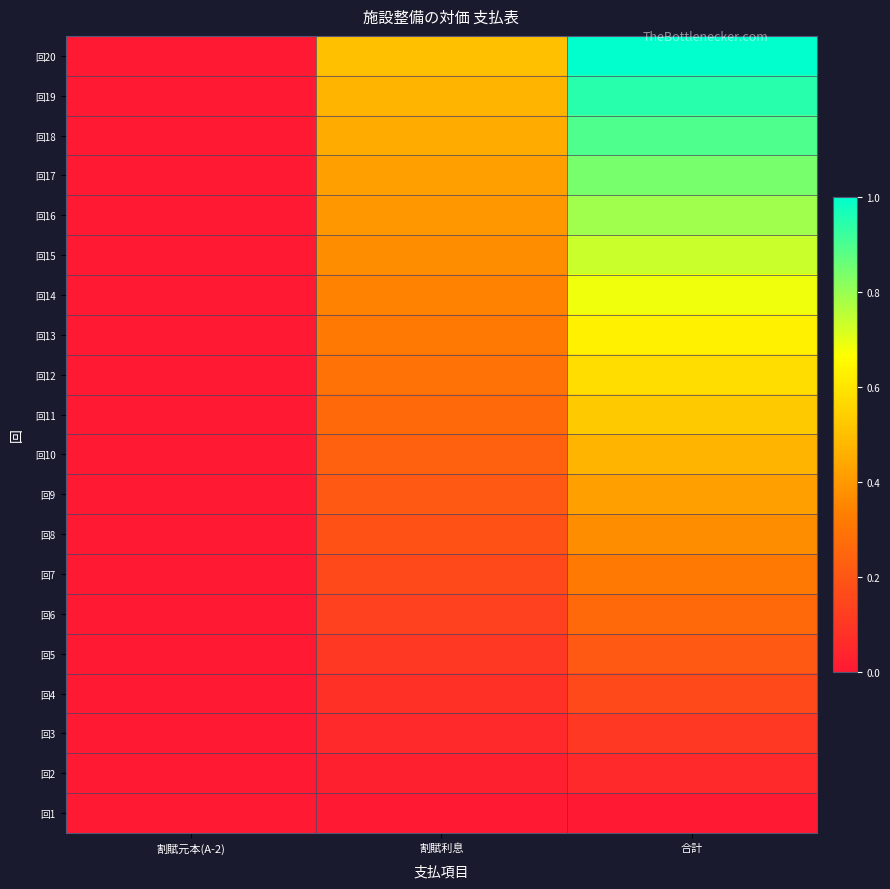

Reading right to left, transcribe all the data shown in this chart.

回1: 合計=0.0	割賦利息=0.0	割賦元本(A-2)=0.0
回2: 合計=0.1	割賦利息=0.0	割賦元本(A-2)=0.0
回3: 合計=0.1	割賦利息=0.1	割賦元本(A-2)=0.0
回4: 合計=0.2	割賦利息=0.1	割賦元本(A-2)=0.0
回5: 合計=0.2	割賦利息=0.1	割賦元本(A-2)=0.0
回6: 合計=0.3	割賦利息=0.1	割賦元本(A-2)=0.0
回7: 合計=0.3	割賦利息=0.2	割賦元本(A-2)=0.0
回8: 合計=0.4	割賦利息=0.2	割賦元本(A-2)=0.0
回9: 合計=0.4	割賦利息=0.2	割賦元本(A-2)=0.0
回10: 合計=0.5	割賦利息=0.2	割賦元本(A-2)=0.0
回11: 合計=0.5	割賦利息=0.3	割賦元本(A-2)=0.0
回12: 合計=0.6	割賦利息=0.3	割賦元本(A-2)=0.0
回13: 合計=0.6	割賦利息=0.3	割賦元本(A-2)=0.0
回14: 合計=0.7	割賦利息=0.3	割賦元本(A-2)=0.0
回15: 合計=0.7	割賦利息=0.4	割賦元本(A-2)=0.0
回16: 合計=0.8	割賦利息=0.4	割賦元本(A-2)=0.0
回17: 合計=0.8	割賦利息=0.4	割賦元本(A-2)=0.0
回18: 合計=0.9	割賦利息=0.4	割賦元本(A-2)=0.0
回19: 合計=0.9	割賦利息=0.5	割賦元本(A-2)=0.0
回20: 合計=1.0	割賦利息=0.5	割賦元本(A-2)=0.0